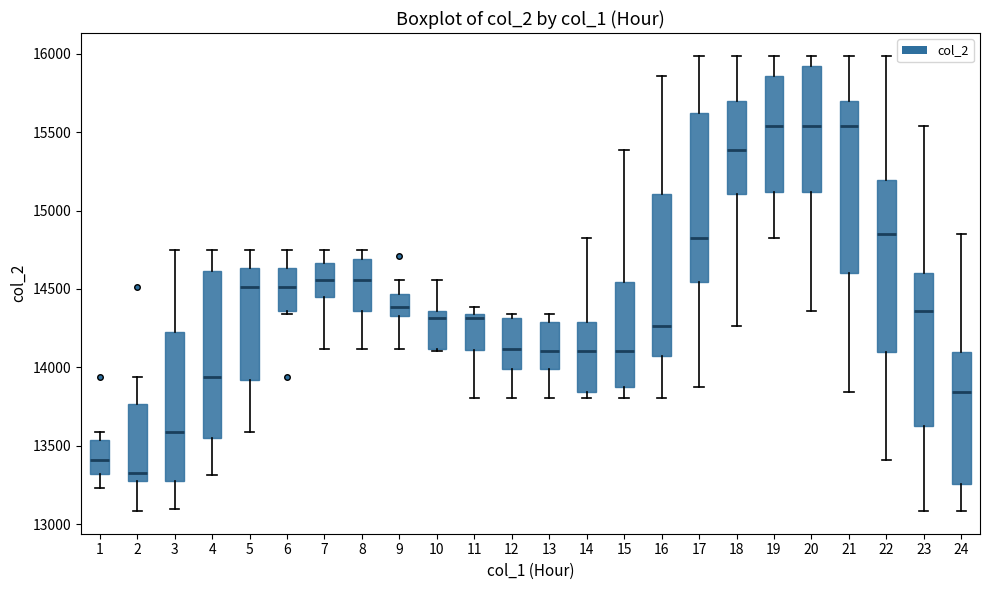

Reading left to right, read every box against the y-axis: the position of its median line, the range the box covers, and the ends of its whiskers. The values are not printed on the chart, so give them approximately, as read against the axis.

1: median 13400, box 13300 to 13550, whiskers 13250 to 13600
2: median 13350, box 13250 to 13750, whiskers 13100 to 13950
3: median 13600, box 13250 to 14250, whiskers 13100 to 14750
4: median 13950, box 13550 to 14600, whiskers 13300 to 14750
5: median 14500, box 13900 to 14650, whiskers 13600 to 14750
6: median 14500, box 14350 to 14650, whiskers 14350 (just below the box's lower edge) to 14750
7: median 14550, box 14450 to 14650, whiskers 14100 to 14750
8: median 14550, box 14350 to 14700, whiskers 14100 to 14750
9: median 14400, box 14300 to 14450, whiskers 14100 to 14550
10: median 14300, box 14100 to 14350, whiskers 14100 to 14550
11: median 14300, box 14100 to 14350, whiskers 13800 to 14400
12: median 14100, box 14000 to 14300, whiskers 13800 to 14350
13: median 14100, box 14000 to 14300, whiskers 13800 to 14350
14: median 14100, box 13850 to 14300, whiskers 13800 to 14800
15: median 14100, box 13900 to 14550, whiskers 13800 to 15400
16: median 14250, box 14050 to 15100, whiskers 13800 to 15850
17: median 14800, box 14550 to 15600, whiskers 13900 to 16000
18: median 15400, box 15100 to 15700, whiskers 14250 to 16000
19: median 15550, box 15100 to 15850, whiskers 14800 to 16000
20: median 15550, box 15100 to 15900, whiskers 14350 to 16000
21: median 15550, box 14600 to 15700, whiskers 13850 to 16000
22: median 14850, box 14100 to 15200, whiskers 13400 to 16000
23: median 14350, box 13650 to 14600, whiskers 13100 to 15550
24: median 13850, box 13250 to 14100, whiskers 13100 to 14850